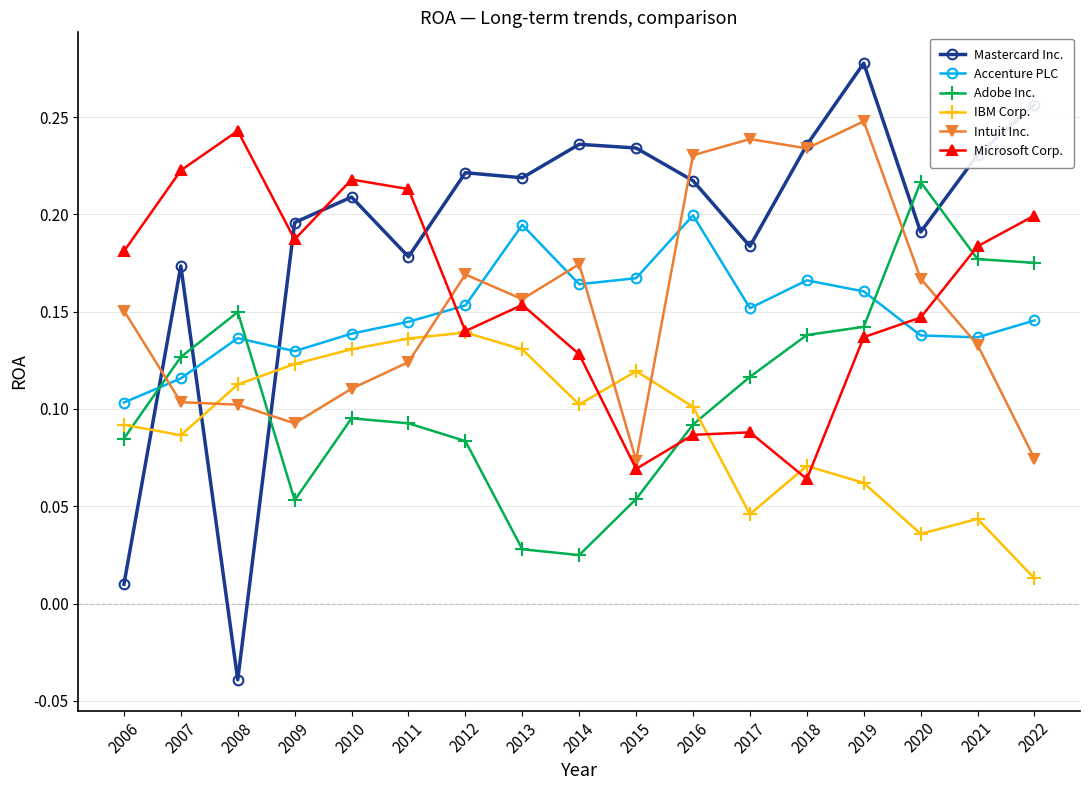

What are all the series names shown in the legend?

Mastercard Inc., Accenture PLC, Adobe Inc., IBM Corp., Intuit Inc., Microsoft Corp.